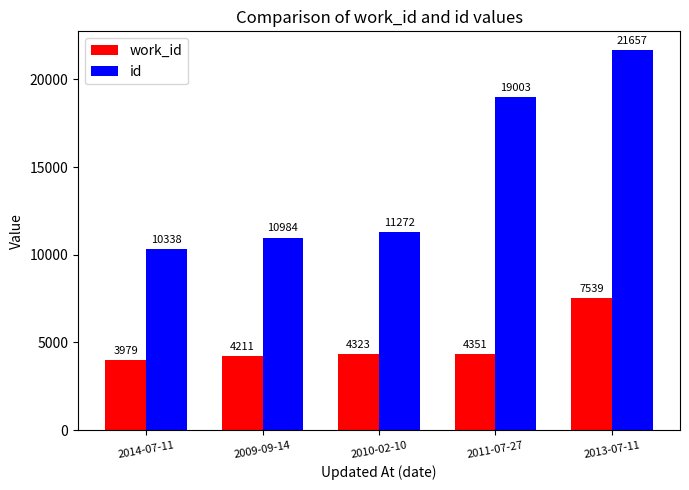

Reading left to right, extract all data points from this chart.

work_id: 2014-07-11=3979	2009-09-14=4211	2010-02-10=4323	2011-07-27=4351	2013-07-11=7539
id: 2014-07-11=10338	2009-09-14=10984	2010-02-10=11272	2011-07-27=19003	2013-07-11=21657